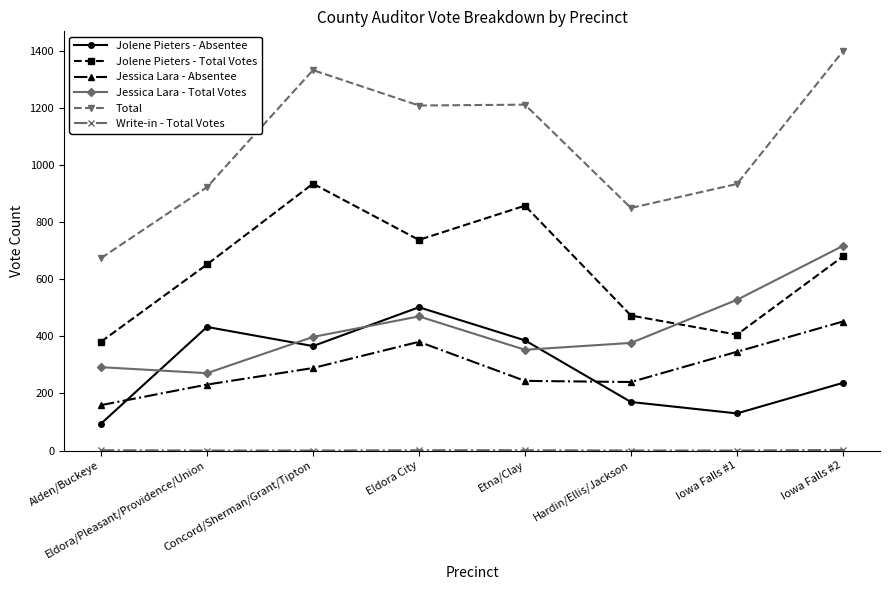

What value does the Jessica Lara - Absentee series have at Hardin/Ellis/Jackson?

240